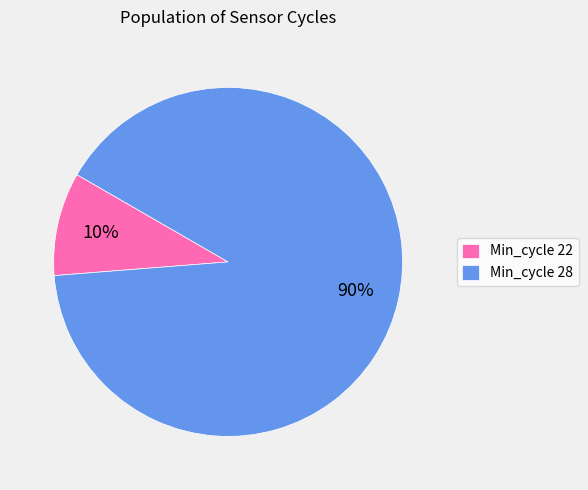

What percentage is the Min_cycle 22 slice, to the nearest percent?

10%